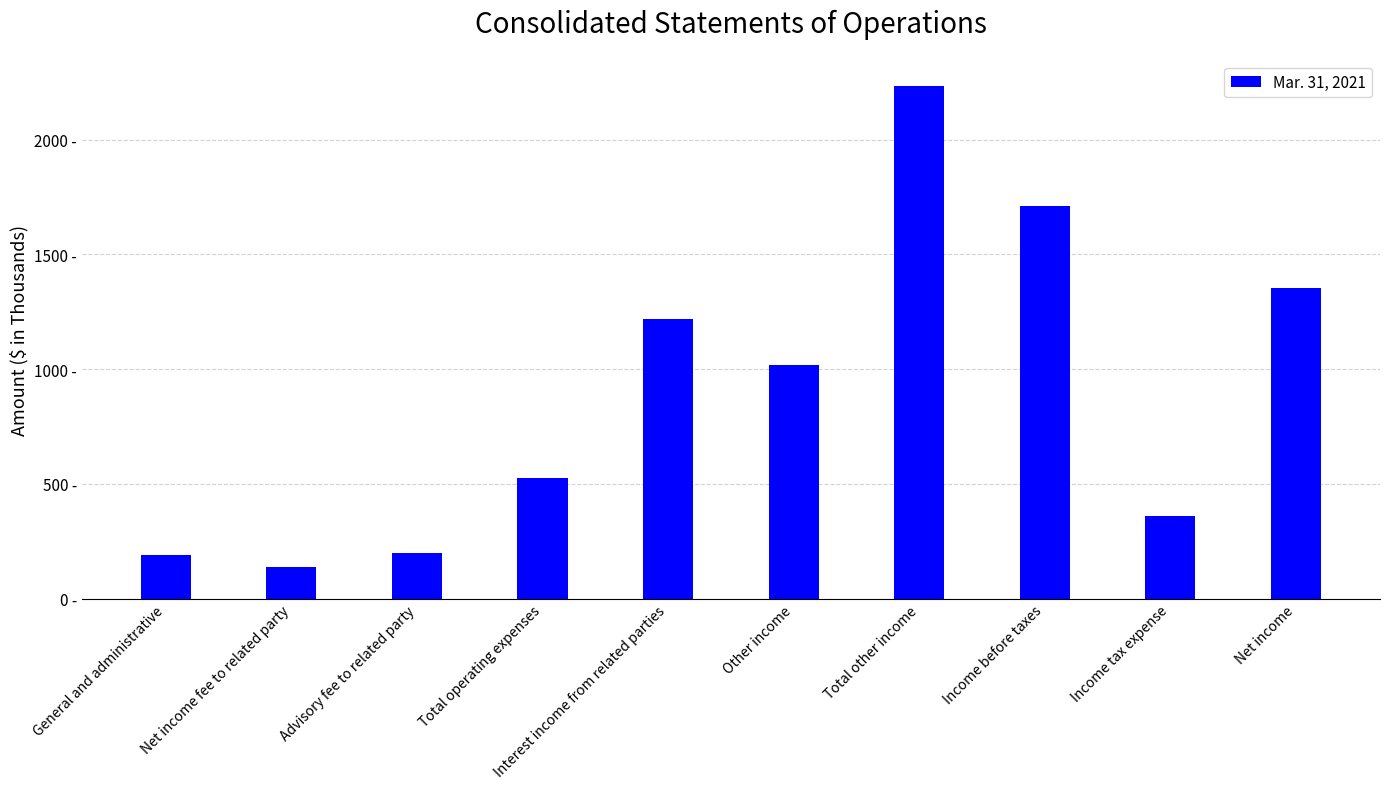

Reading left to right, extract all data points from this chart.

General and administrative=188	Net income fee to related party=139	Advisory fee to related party=197	Total operating expenses=524	Interest income from related parties=1218	Other income=1017	Total other income=2235	Income before taxes=1711	Income tax expense=359	Net income=1352